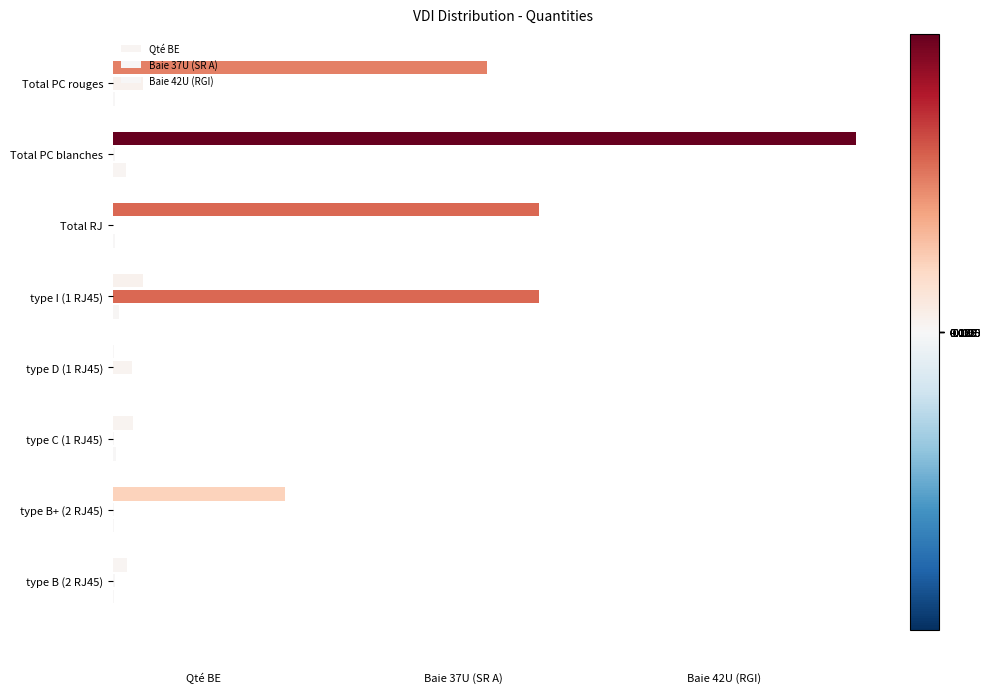

Reading left to right, extract all data points from this chart.

Qté BE: 0.0	0.2	0.0	0.0	0.0	0.6	1.0	0.5
Baie 37U (SR A): 0.0	0.0	0.0	0.0	0.6	0.0	0.0	0.0
Baie 42U (RGI): 0.0	0.0	0.0	0.0	0.0	0.0	0.0	0.0